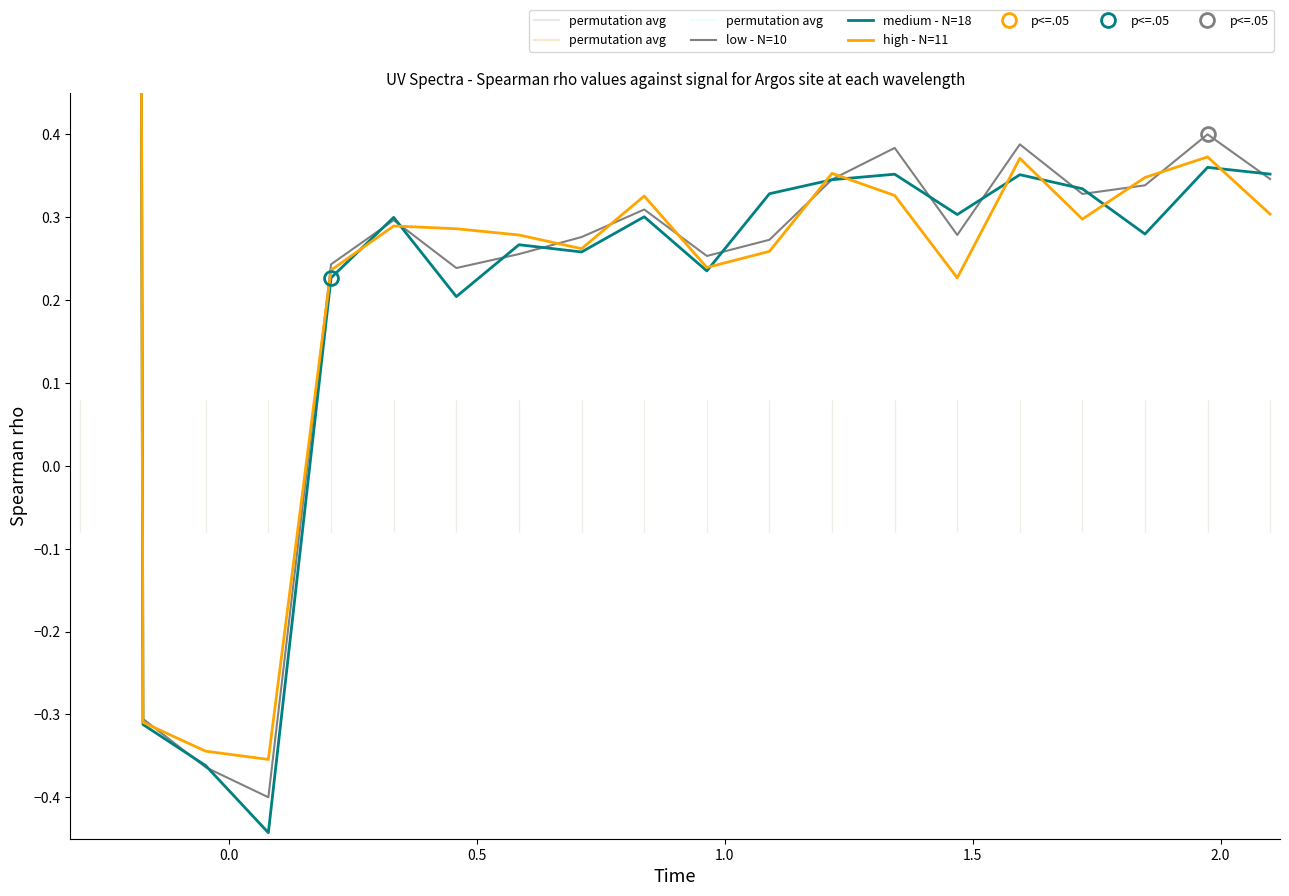

How many times do medium - N=18 and high - N=11 cross each other?

10